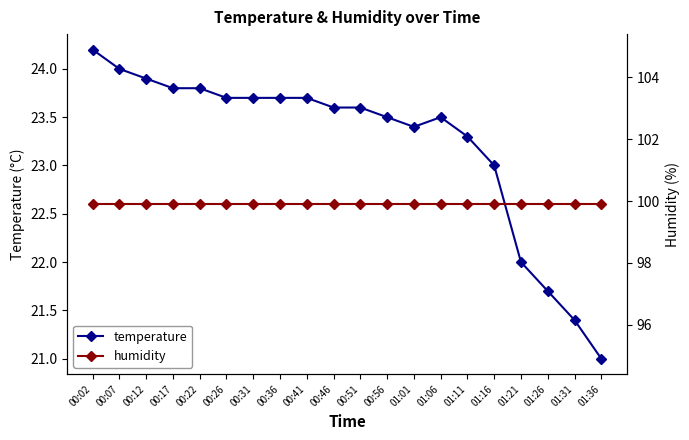

Between 01:06 and 00:41, which is larger?

00:41